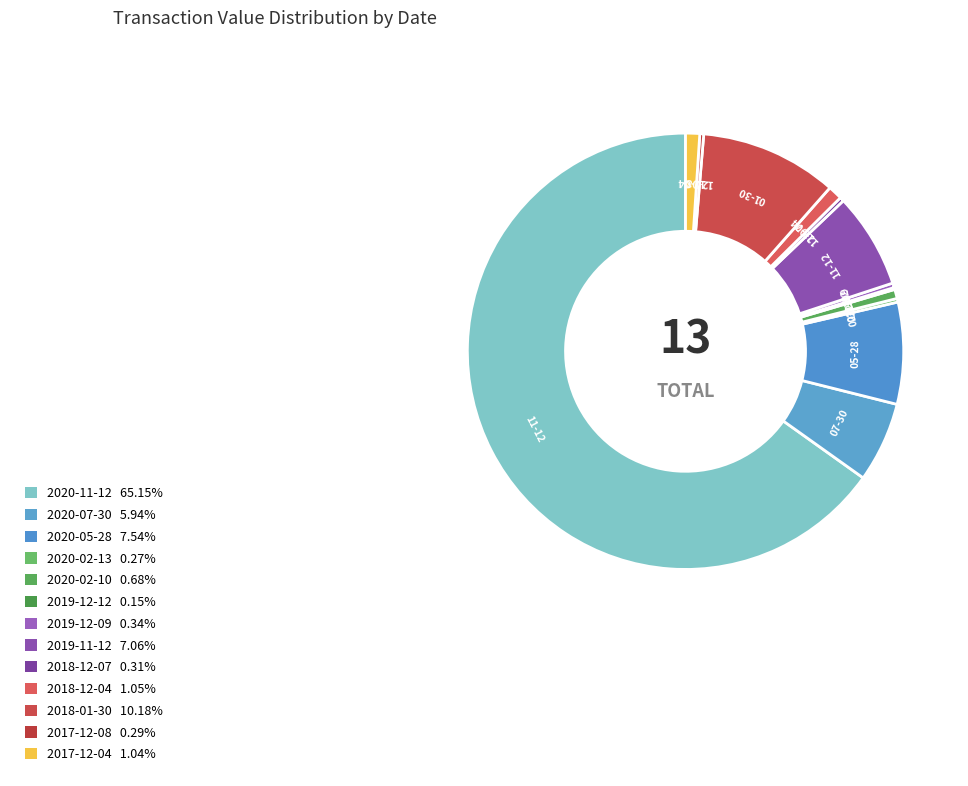

Is it true that 2020-07-30 is 6% of the pie?

True